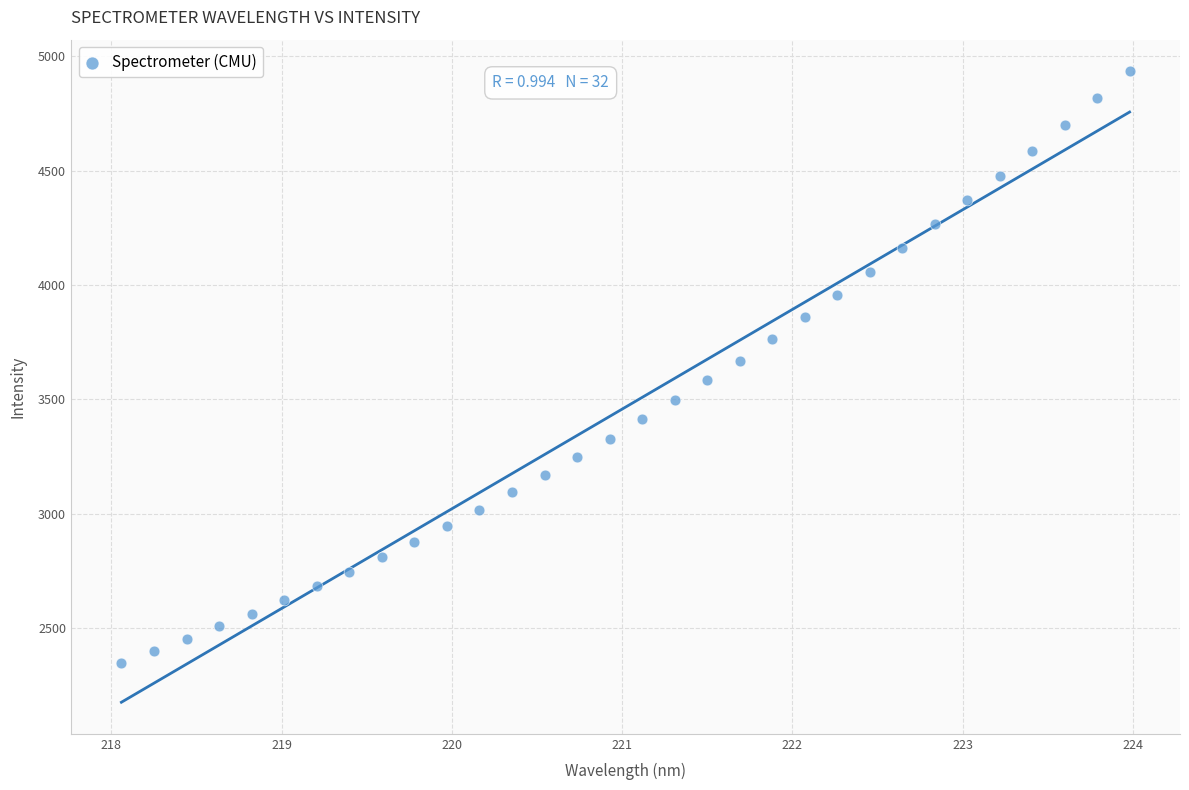

What is the range of X values (max minus min)?

5.9